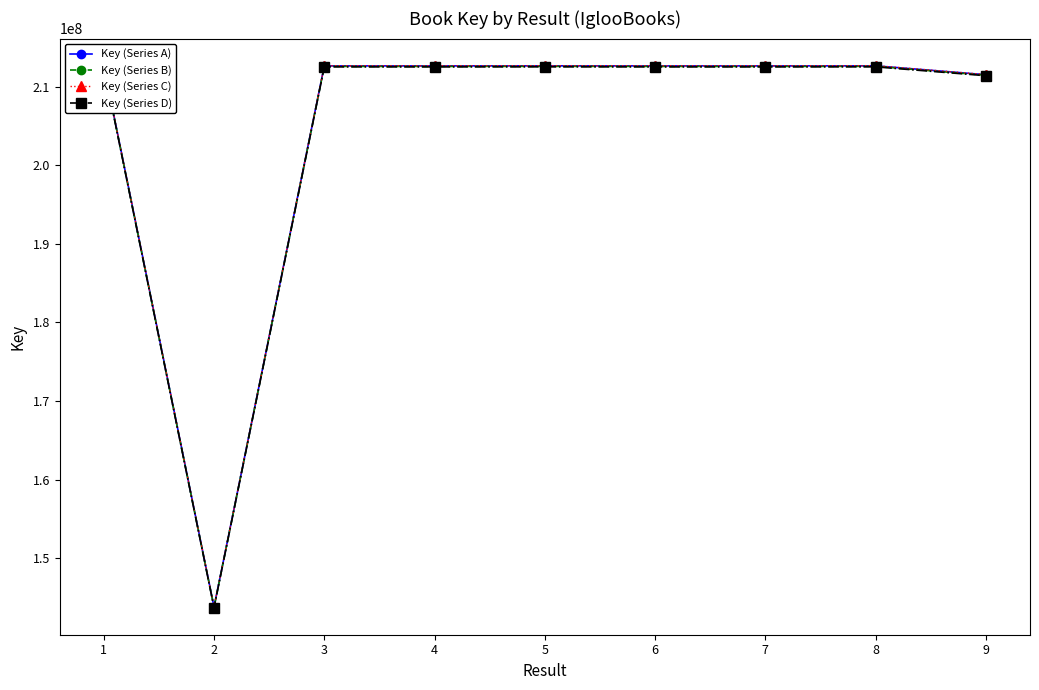

True or false: Key (Series C) and Key (Series B) cross at least once.

False